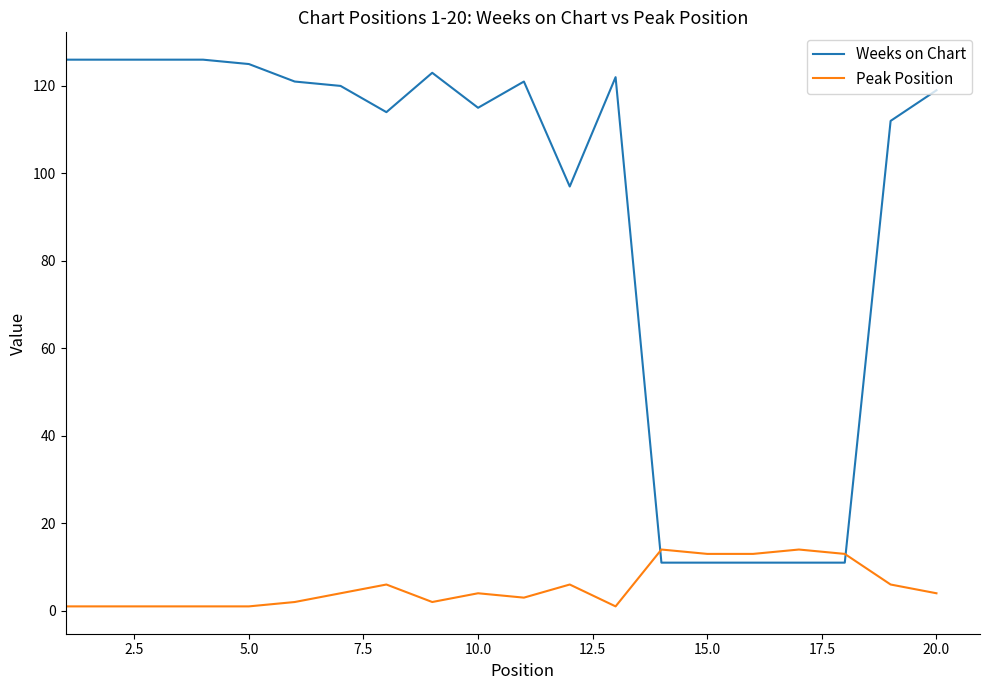

Which series has the widest spread of values?

Weeks on Chart